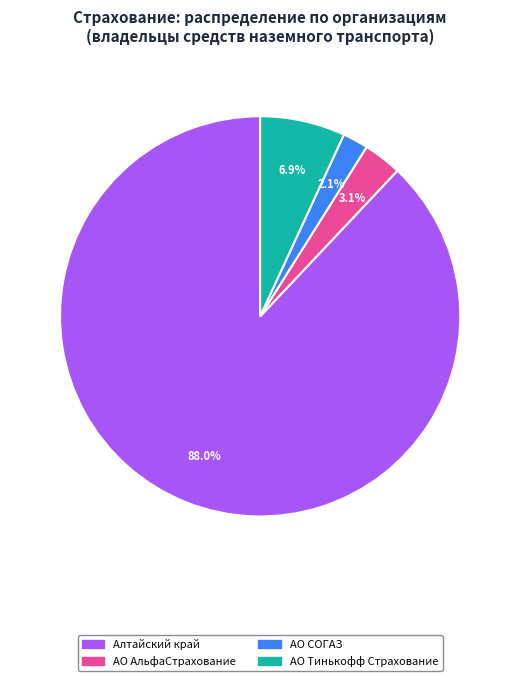

Is there any slice that represents more than half of the pie?

Yes